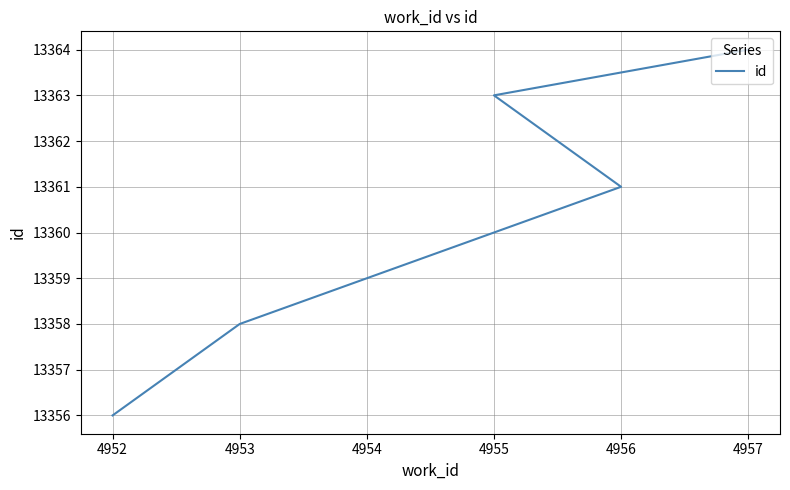

How many data points does each series have?

7